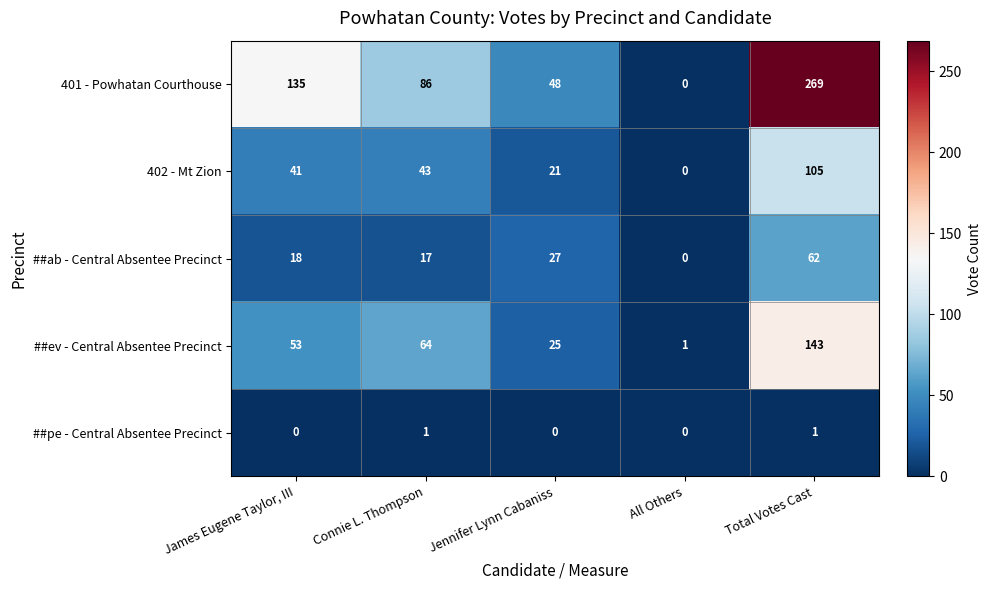

How many data points does each series have?

5